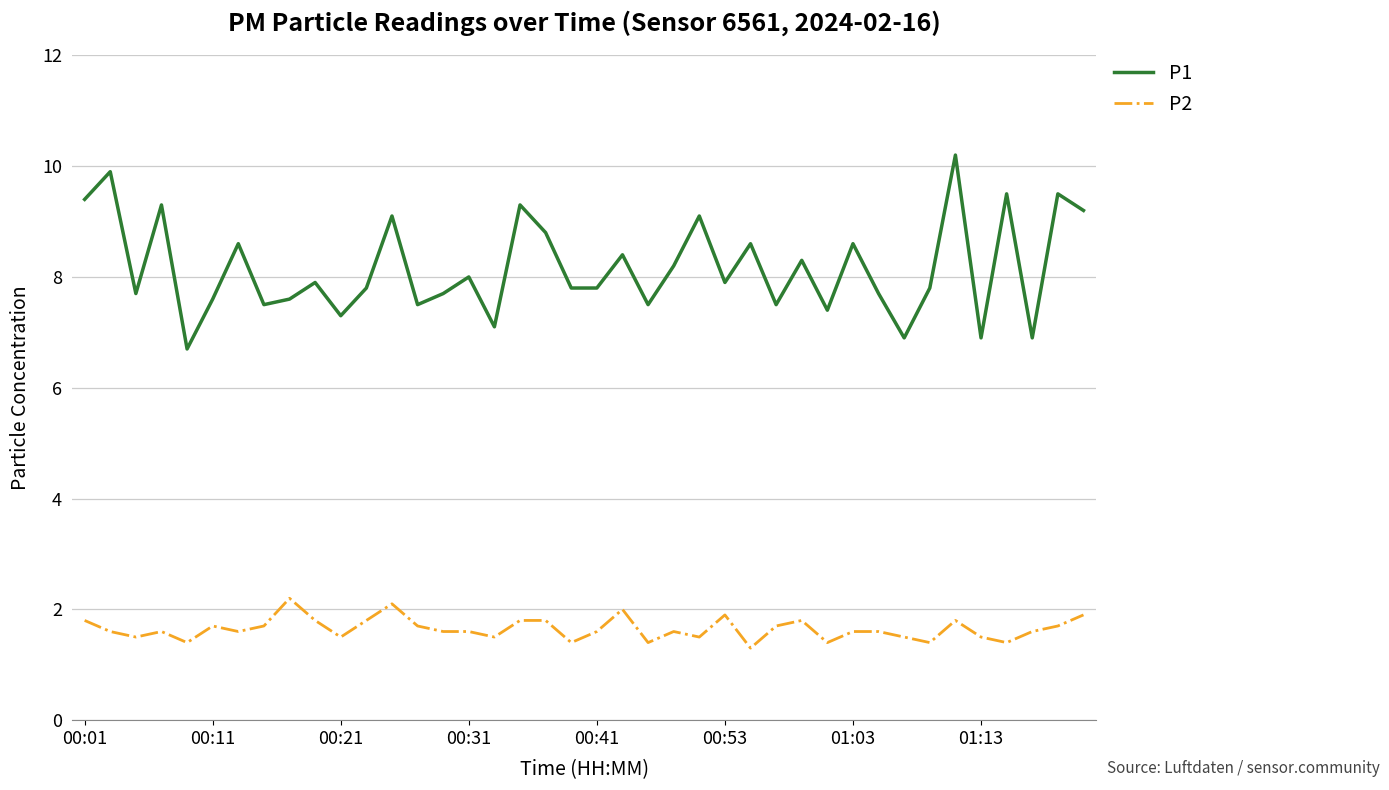

How many lines are shown in the chart?

2